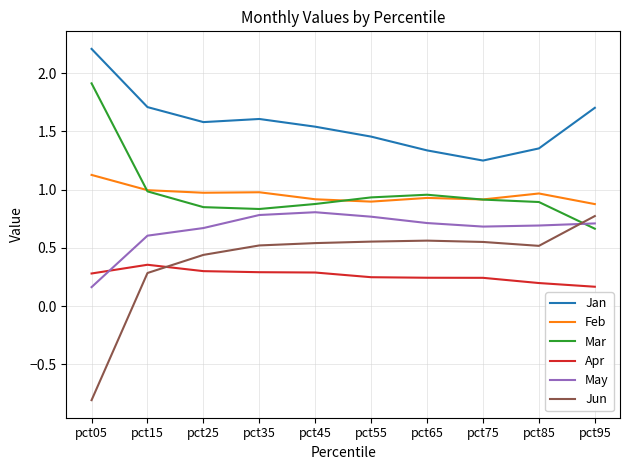

How many distinct data groups are displayed?

6